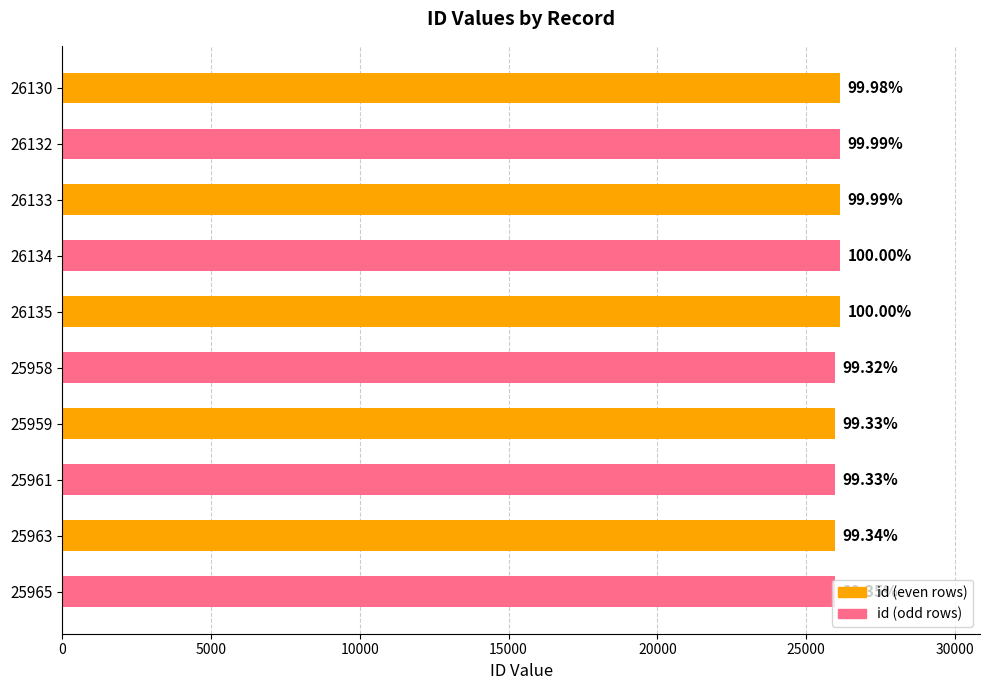

How many bars are there in total?

10